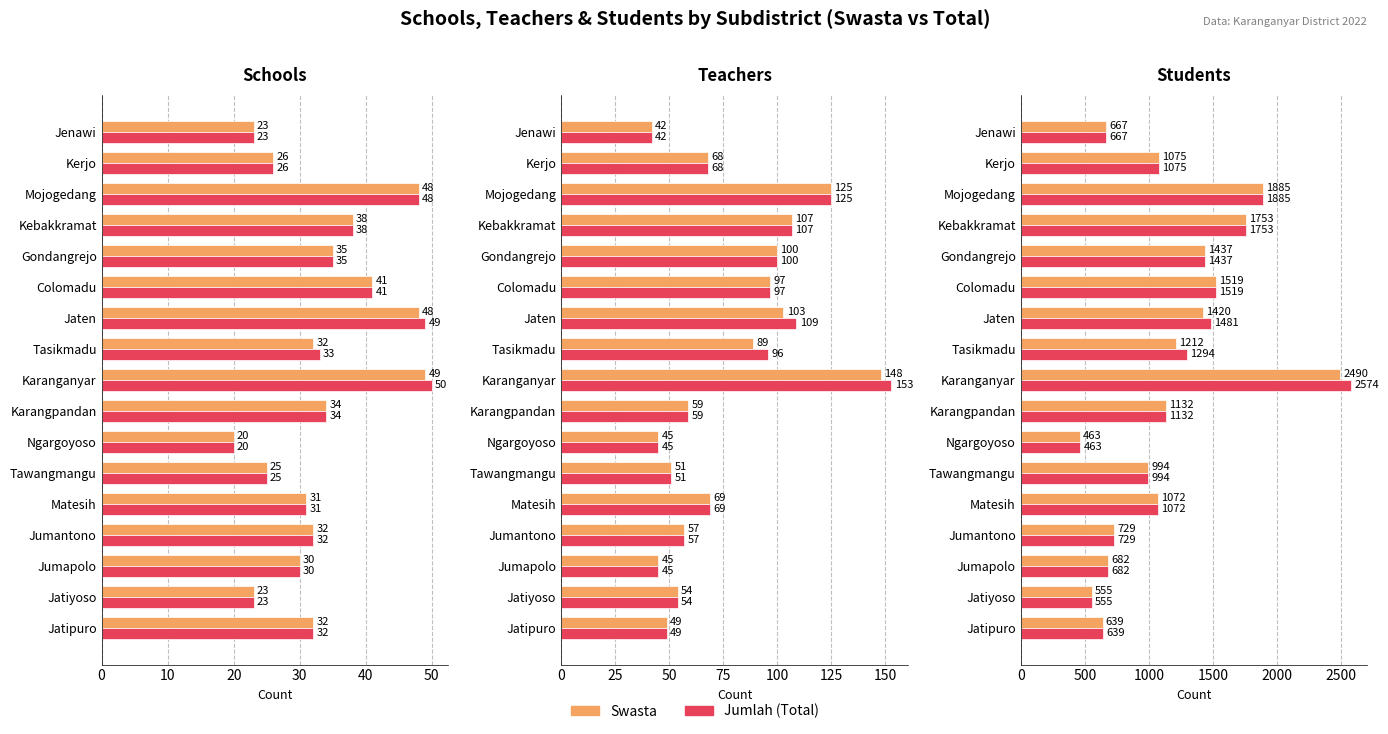

At how many categories does at least one series exceed 783?

11